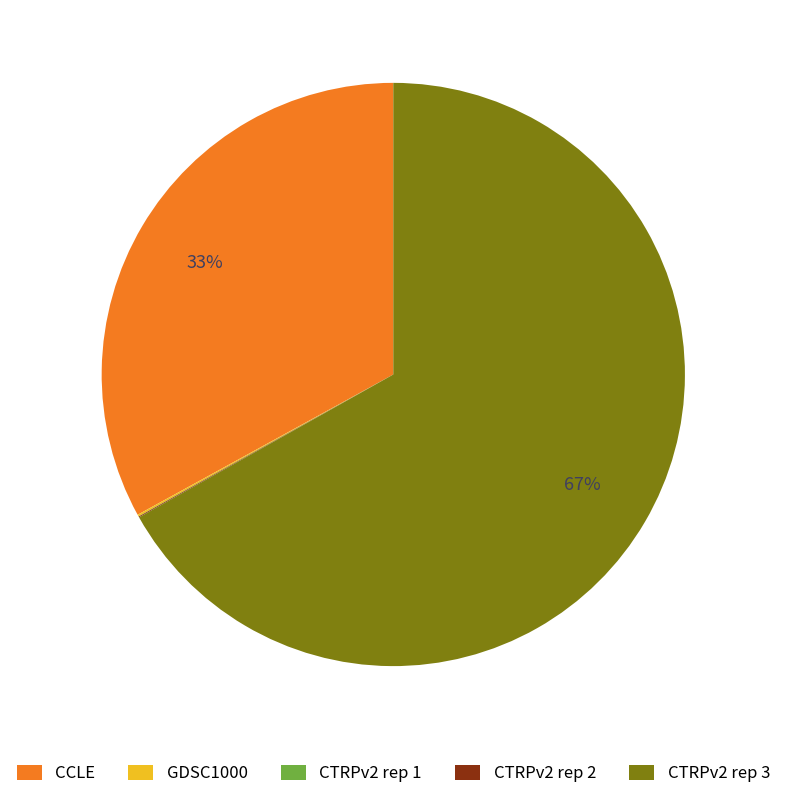

Which slice represents more than half of the pie?

CTRPv2 rep 3